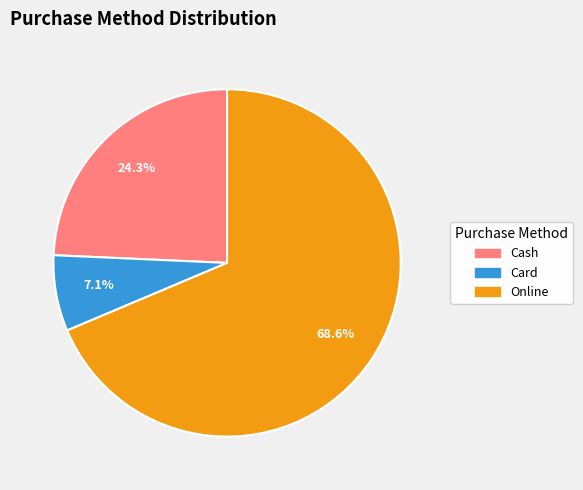

Is there a majority slice in this chart?

Yes